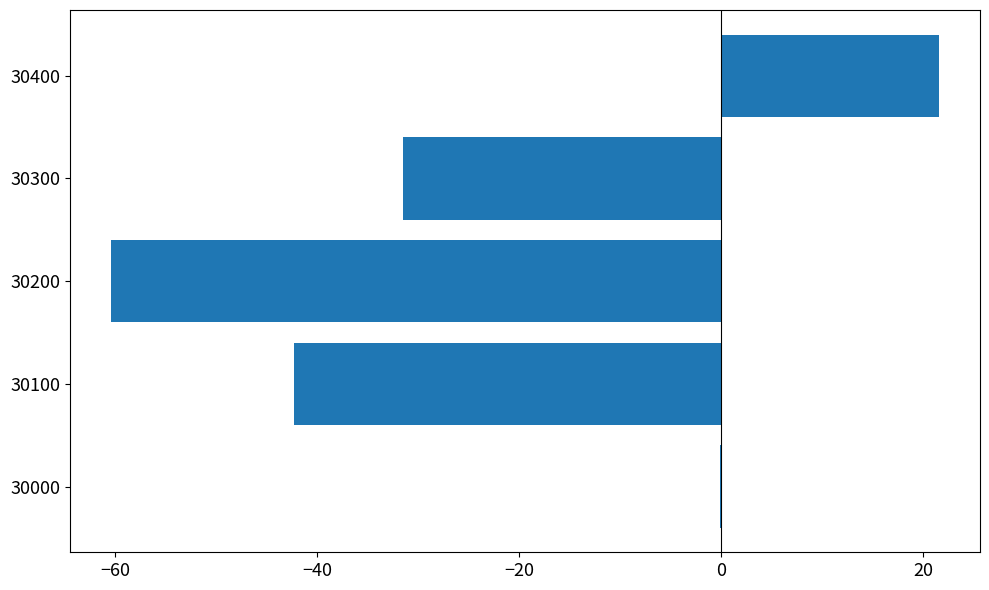

Count the number of values greater than -31.

2